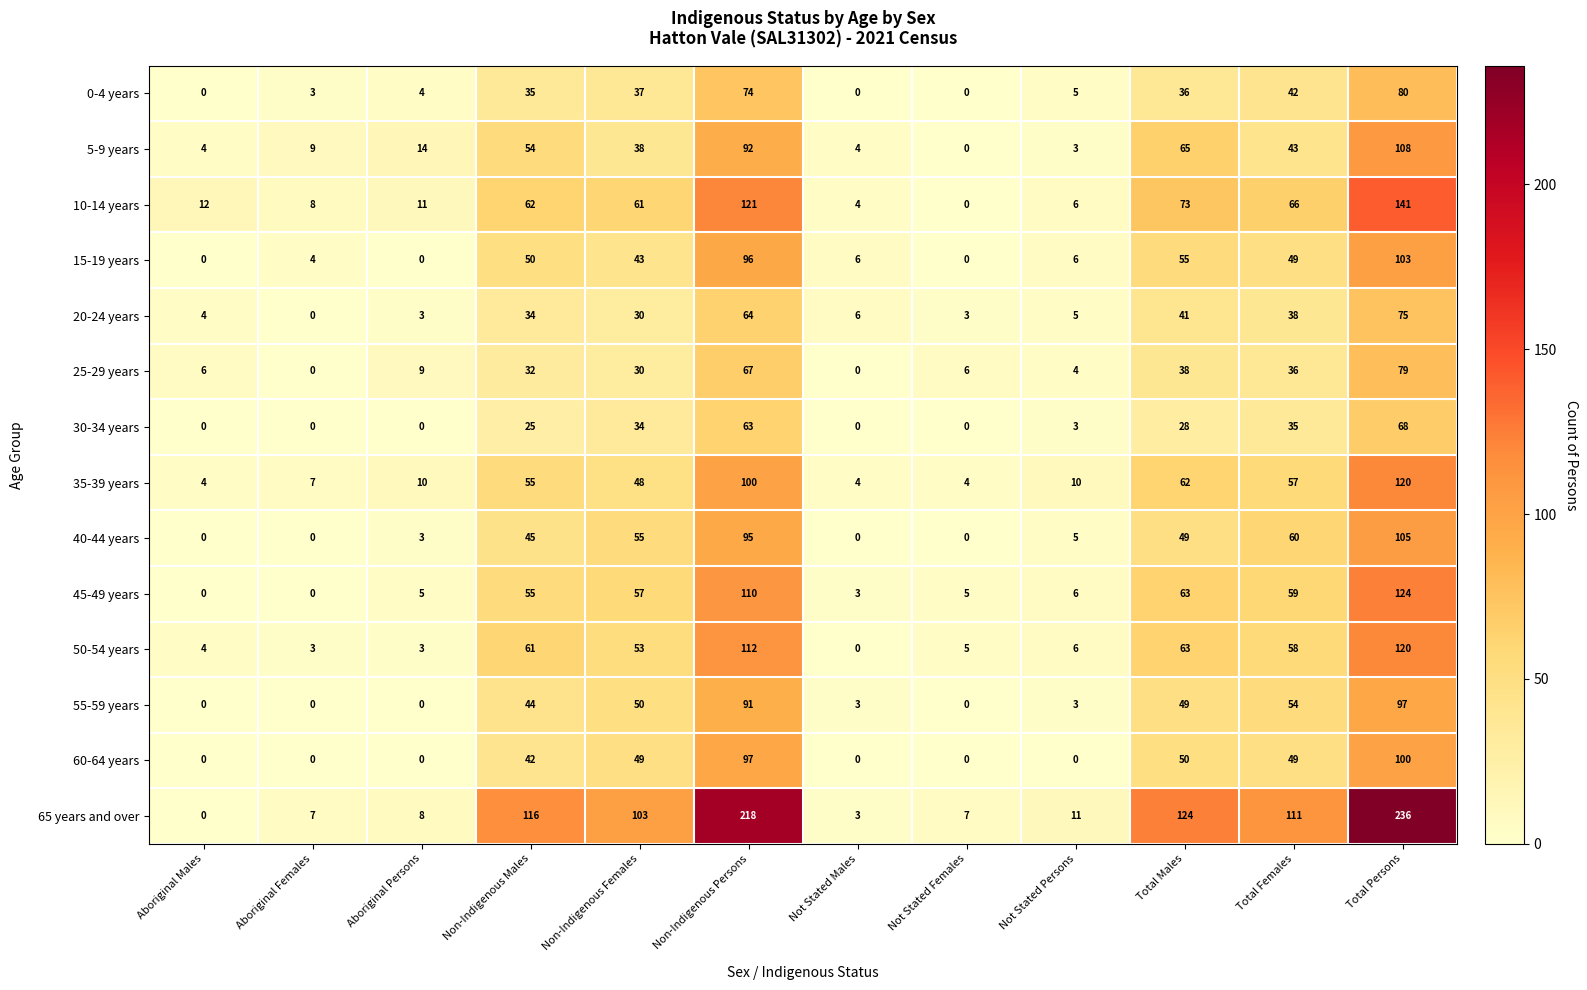

What is the difference between the maximum and minimum values in the 25-29 years series?

79